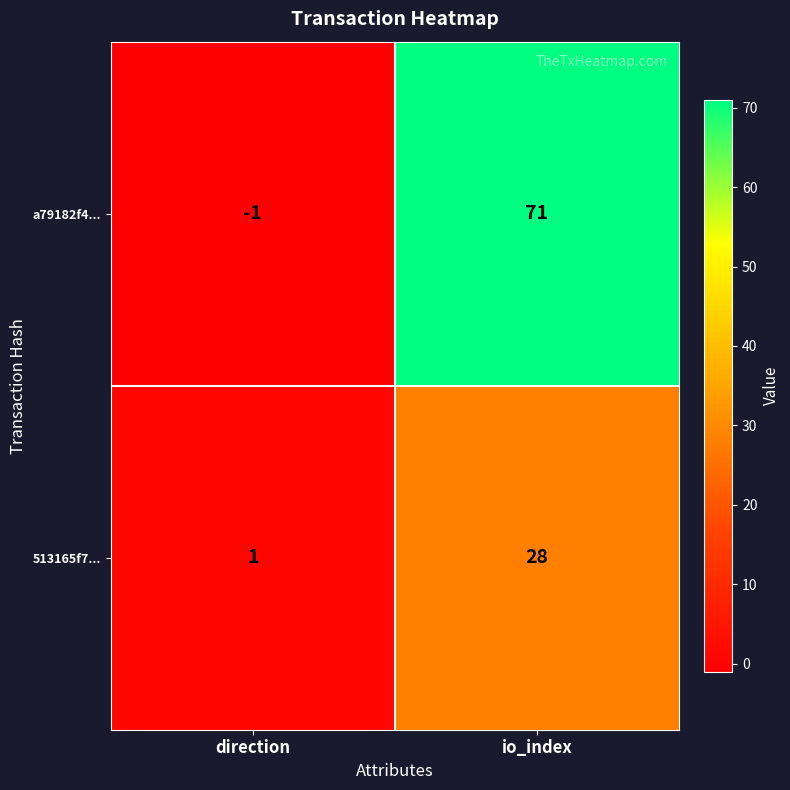

Which series changed the most between direction and io_index?

a79182f4...